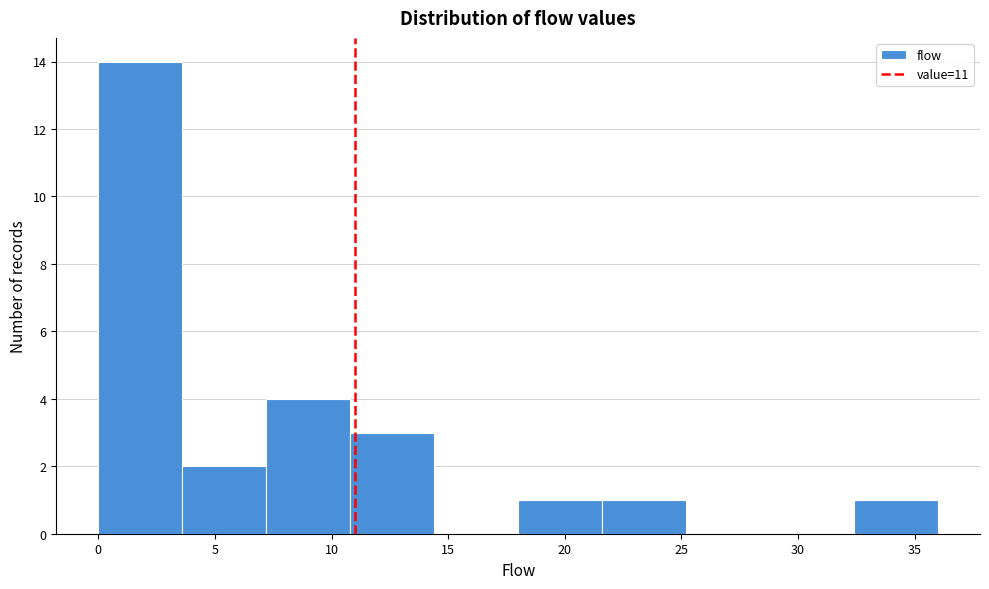

Reading left to right, list every bar in this chart as the range it spans on the x-axis followed by its height. Neither the bar edges nor the heights are printed on the chart, so give them approximately, as read against the axes.

0.0 to 3.6: 14
3.6 to 7.2: 2
7.2 to 10.8: 4
10.8 to 14.4: 3
14.4 to 18.0: 0
18.0 to 21.6: 1
21.6 to 25.2: 1
25.2 to 28.8: 0
28.8 to 32.4: 0
32.4 to 36.0: 1